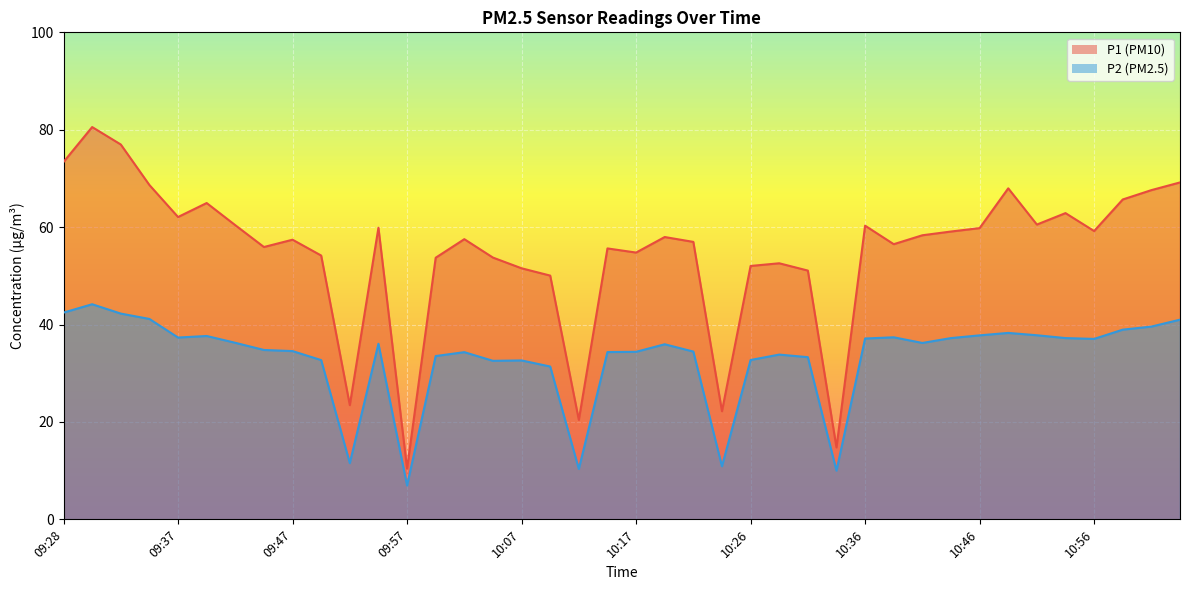

Which category has the lowest value in the P1 series?

09:57